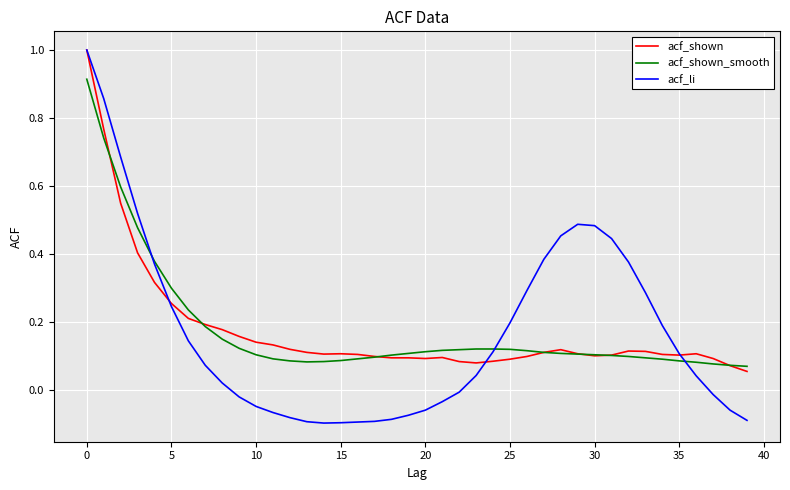

What is the maximum value for acf_li?

1.0